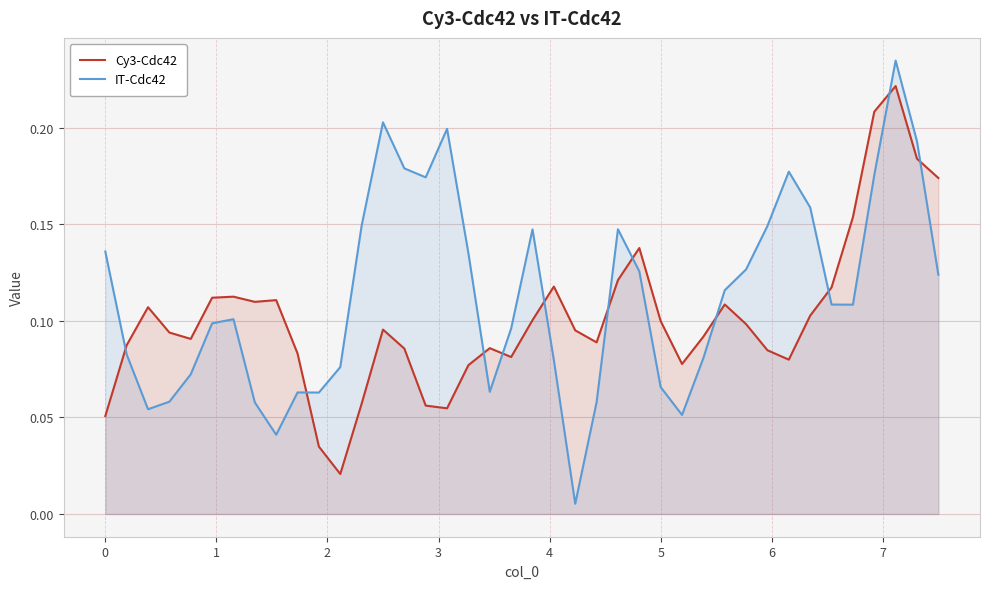

Which series has the largest range (max minus min)?

IT-Cdc42